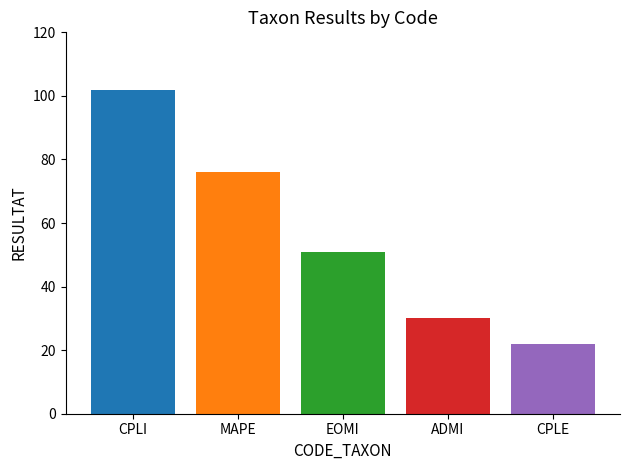

The value at CPLI is 70. True or false?

False